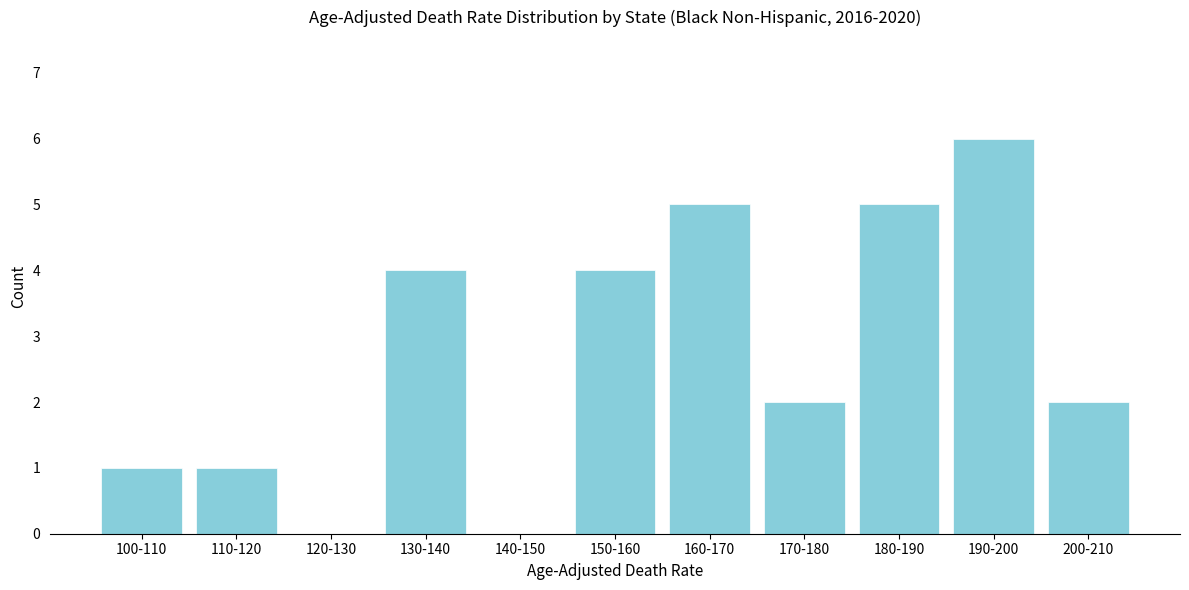

Reading left to right, extract all data points from this chart.

100-110=1	110-120=1	120-130=0	130-140=4	140-150=0	150-160=4	160-170=5	170-180=2	180-190=5	190-200=6	200-210=2